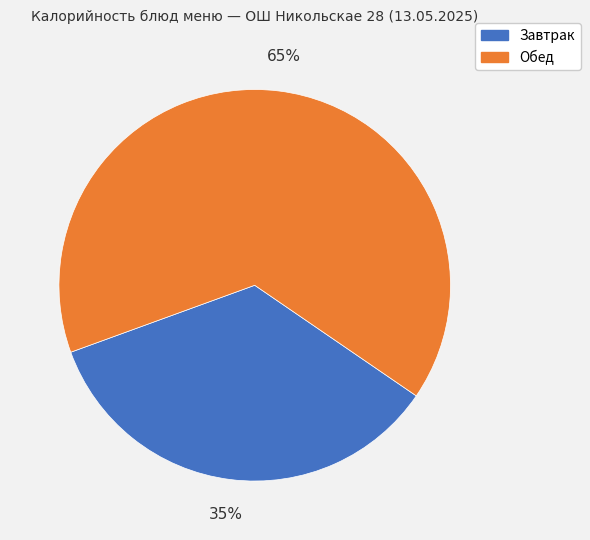

What is the largest slice in the pie chart?

Обед